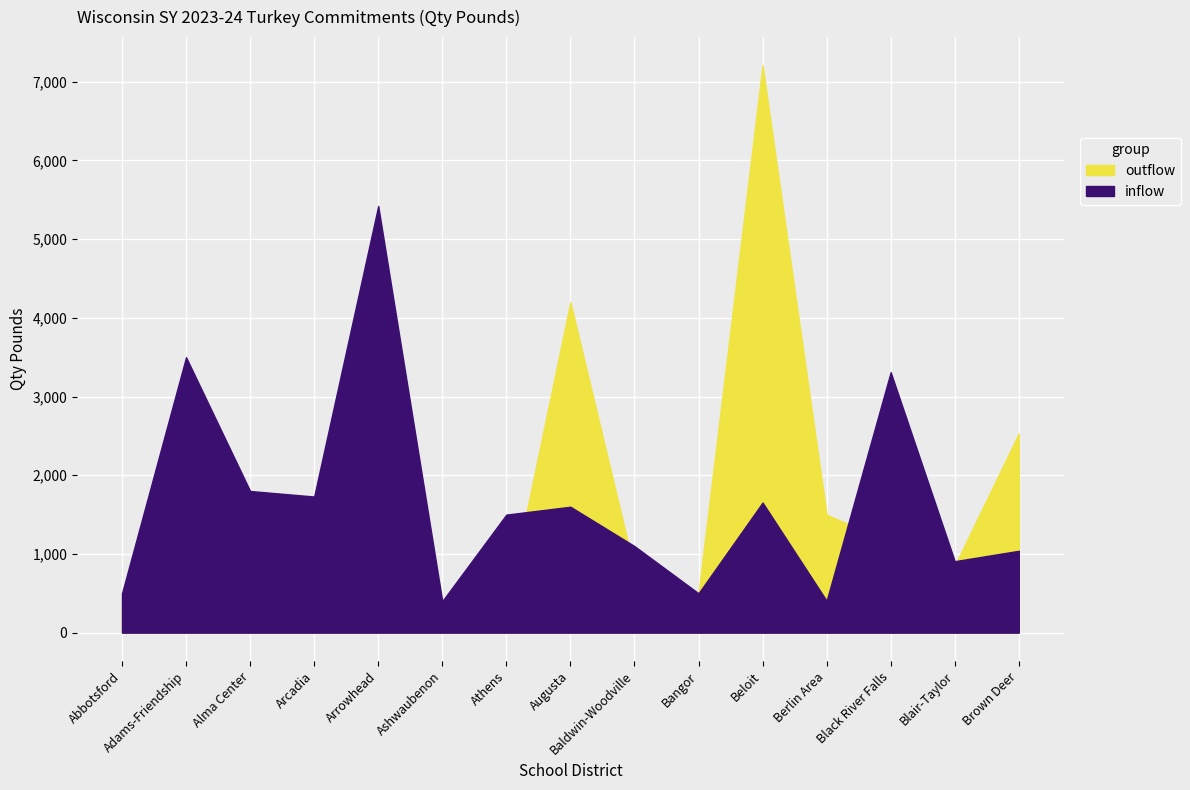

Which series has the widest spread of values?

outflow